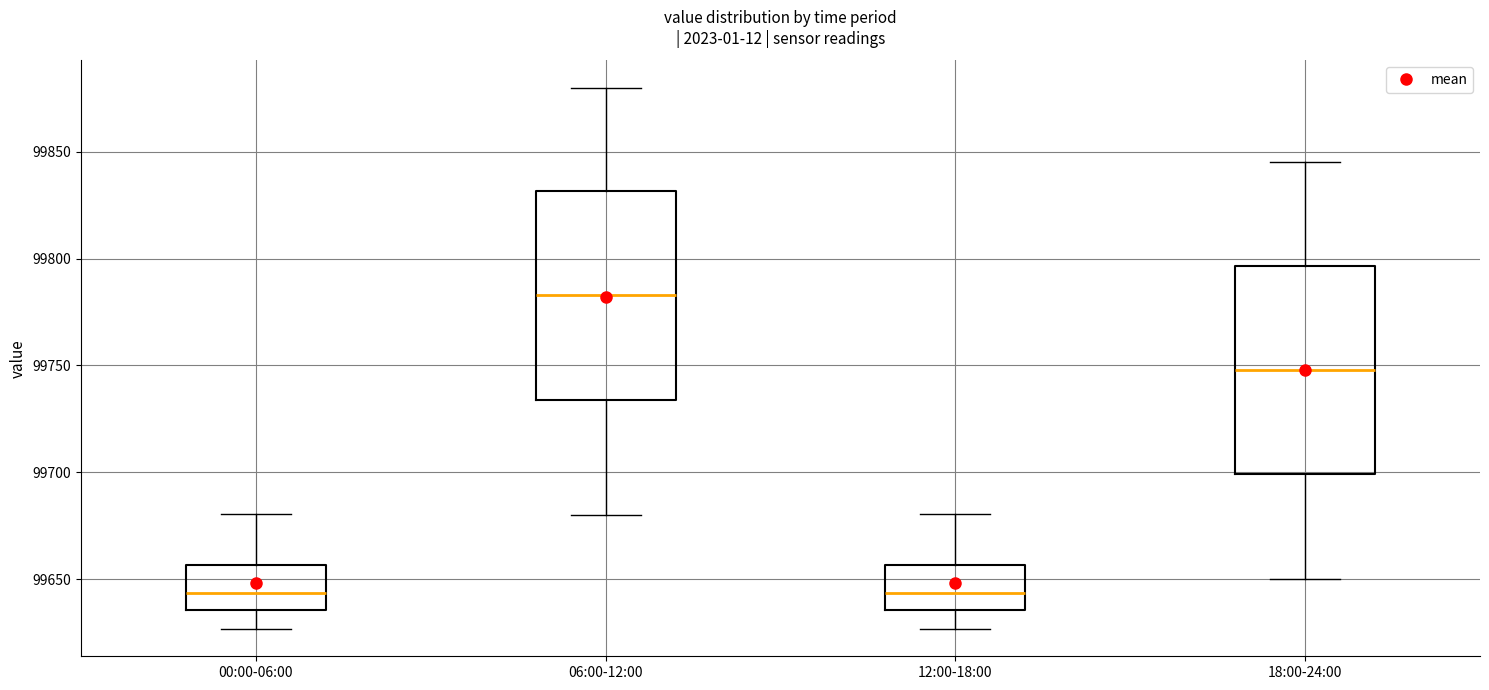

Reading left to right, transcribe this box plot: for each box, give where its median line is, the range the box spans, and where its two whiskers end, as read against the y-axis. The values are not printed on the chart, so give them approximately, as read against the axis.

00:00-06:00: median 99645, box 99635 to 99655, whiskers 99625 to 99680
06:00-12:00: median 99785, box 99735 to 99830, whiskers 99680 to 99880
12:00-18:00: median 99645, box 99635 to 99655, whiskers 99625 to 99680
18:00-24:00: median 99750, box 99700 to 99795, whiskers 99650 to 99845